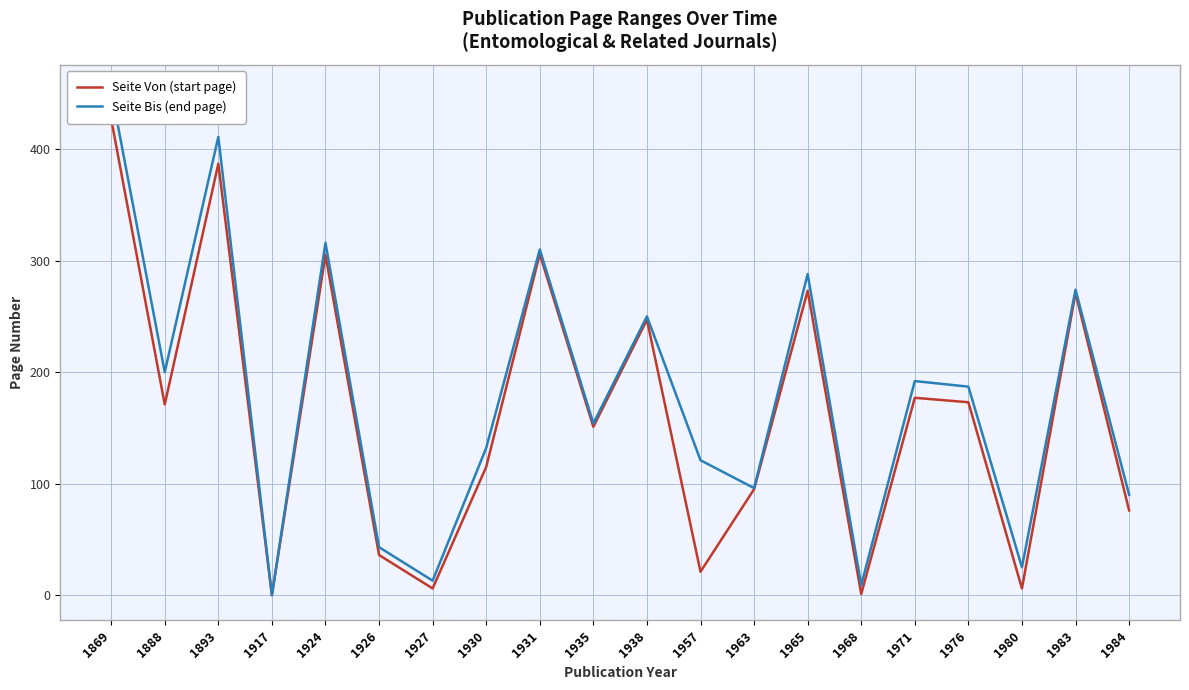

Where does the Seite Bis (end page) series first go above 187?

1869